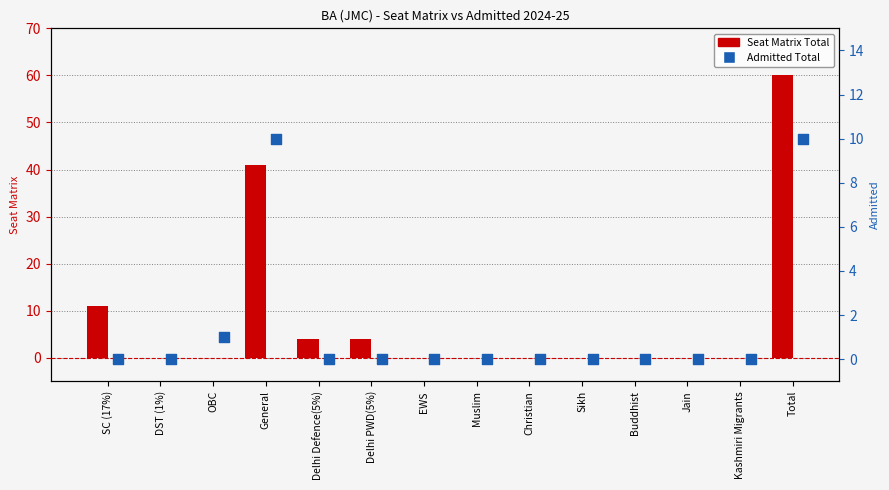

What are all the series names shown in the legend?

Seat Matrix Total, Admitted Total